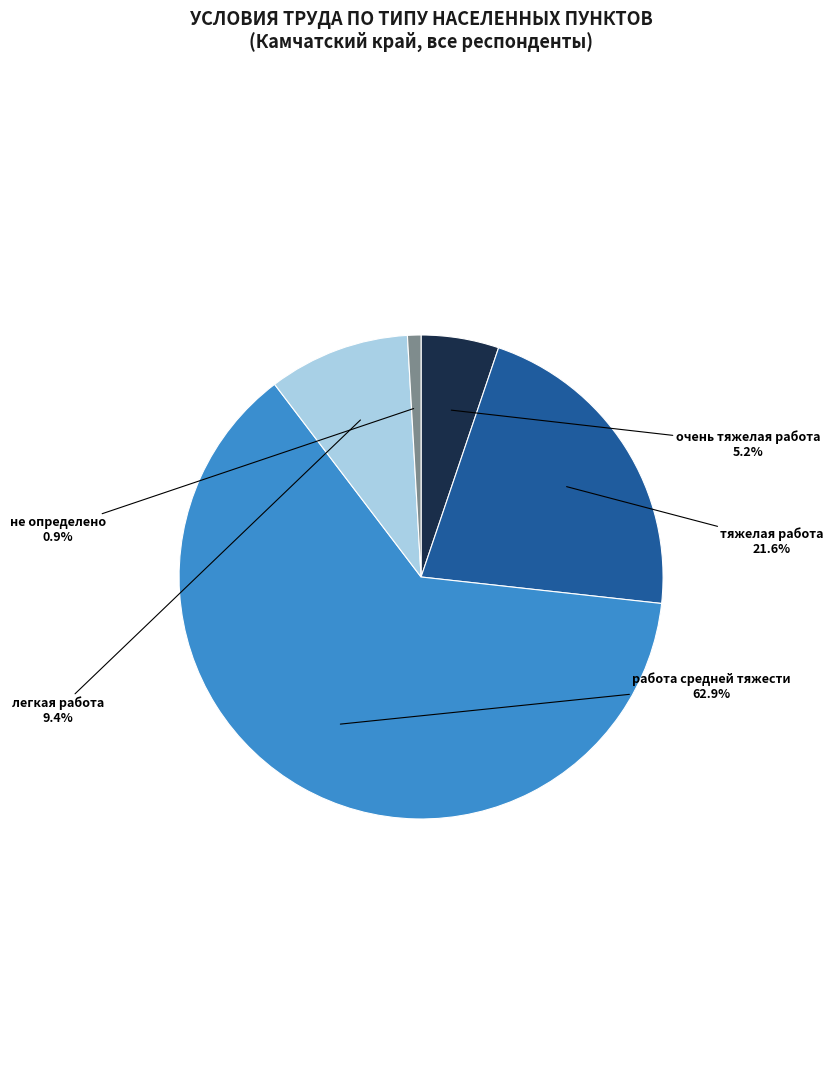

Does не определено account for over 50% of the chart?

No